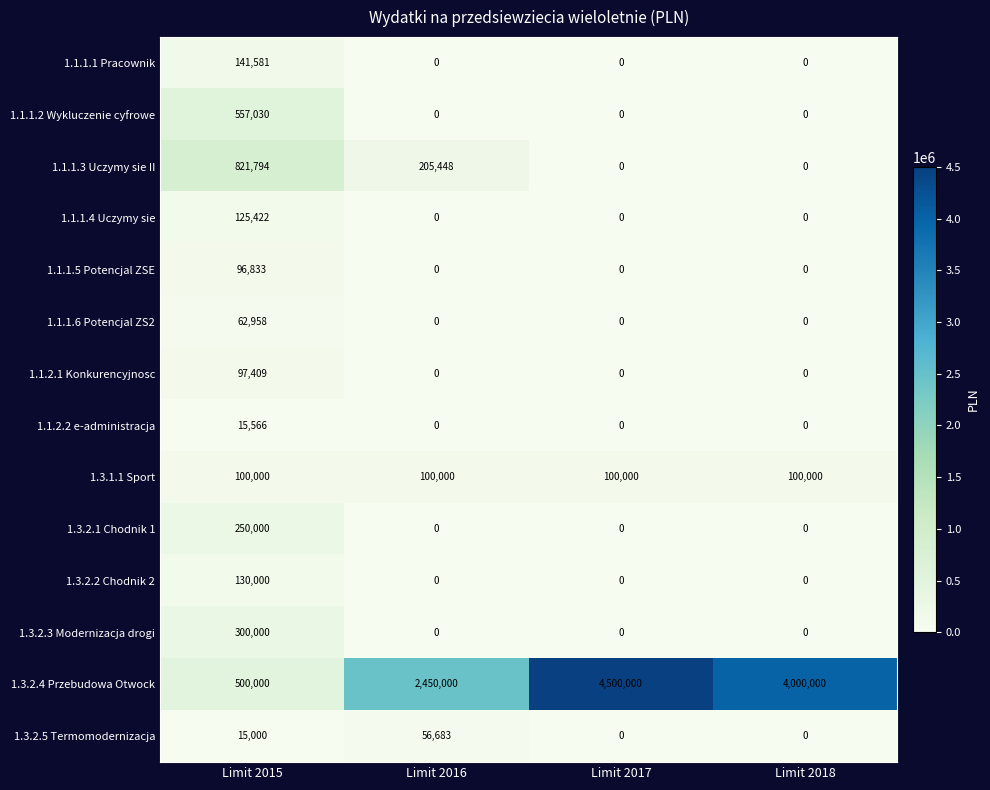

What is the greatest value displayed?

4500000